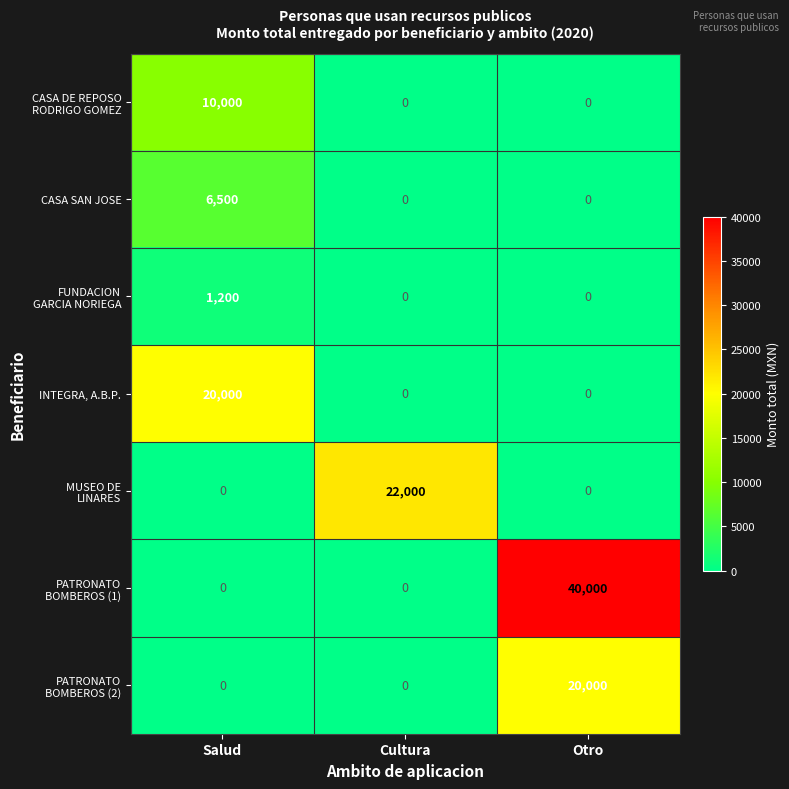

Count the number of categories in the chart.

3